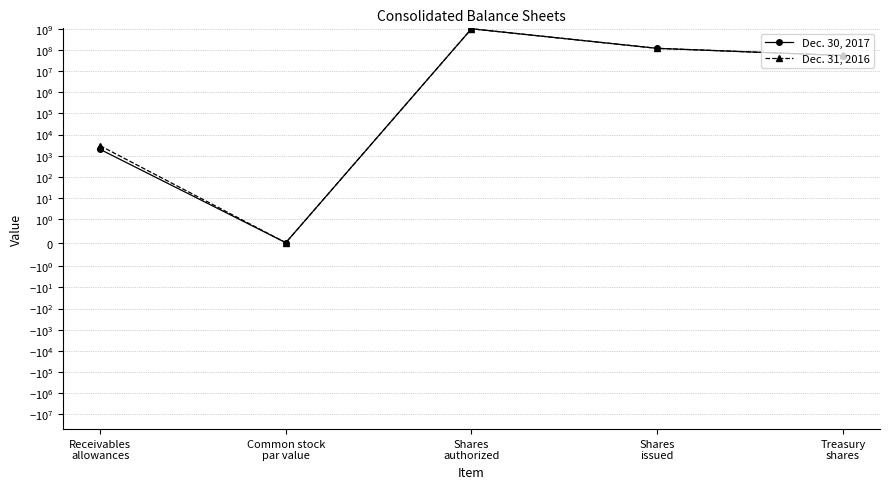

What is the sum of the Dec. 30, 2017 values at Common stock
par value and Treasury
shares?

54258000